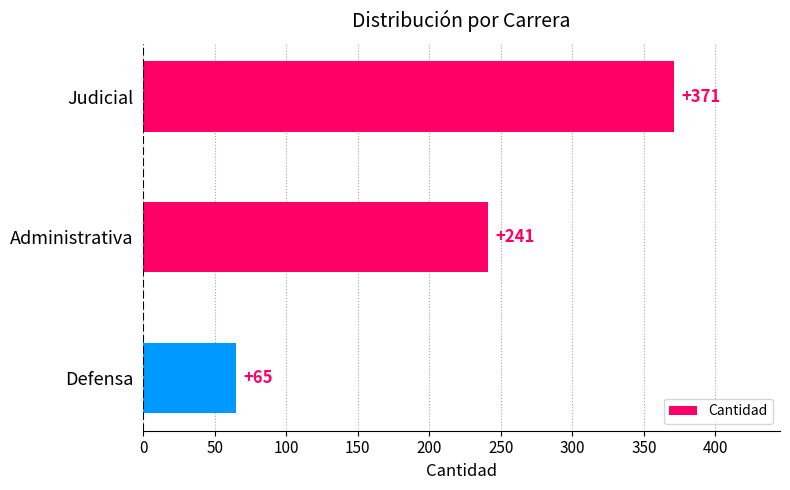

What is the difference between the values at Defensa and Judicial?

306